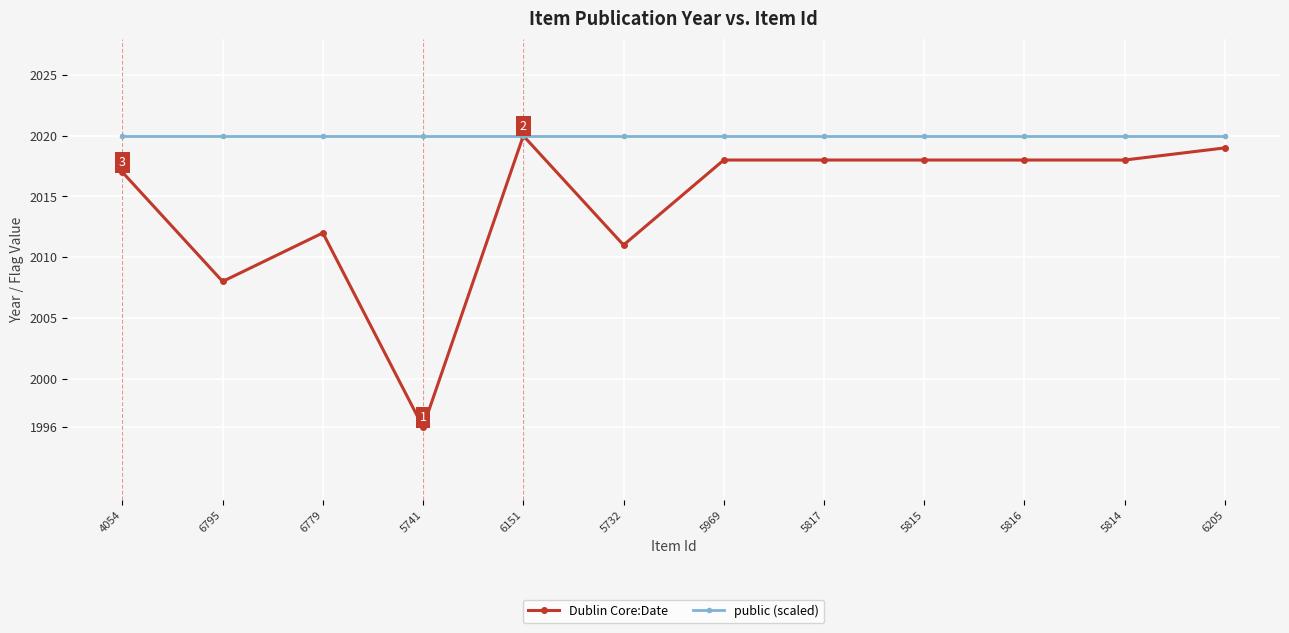

What is the label of the 8th point from the right?

6151